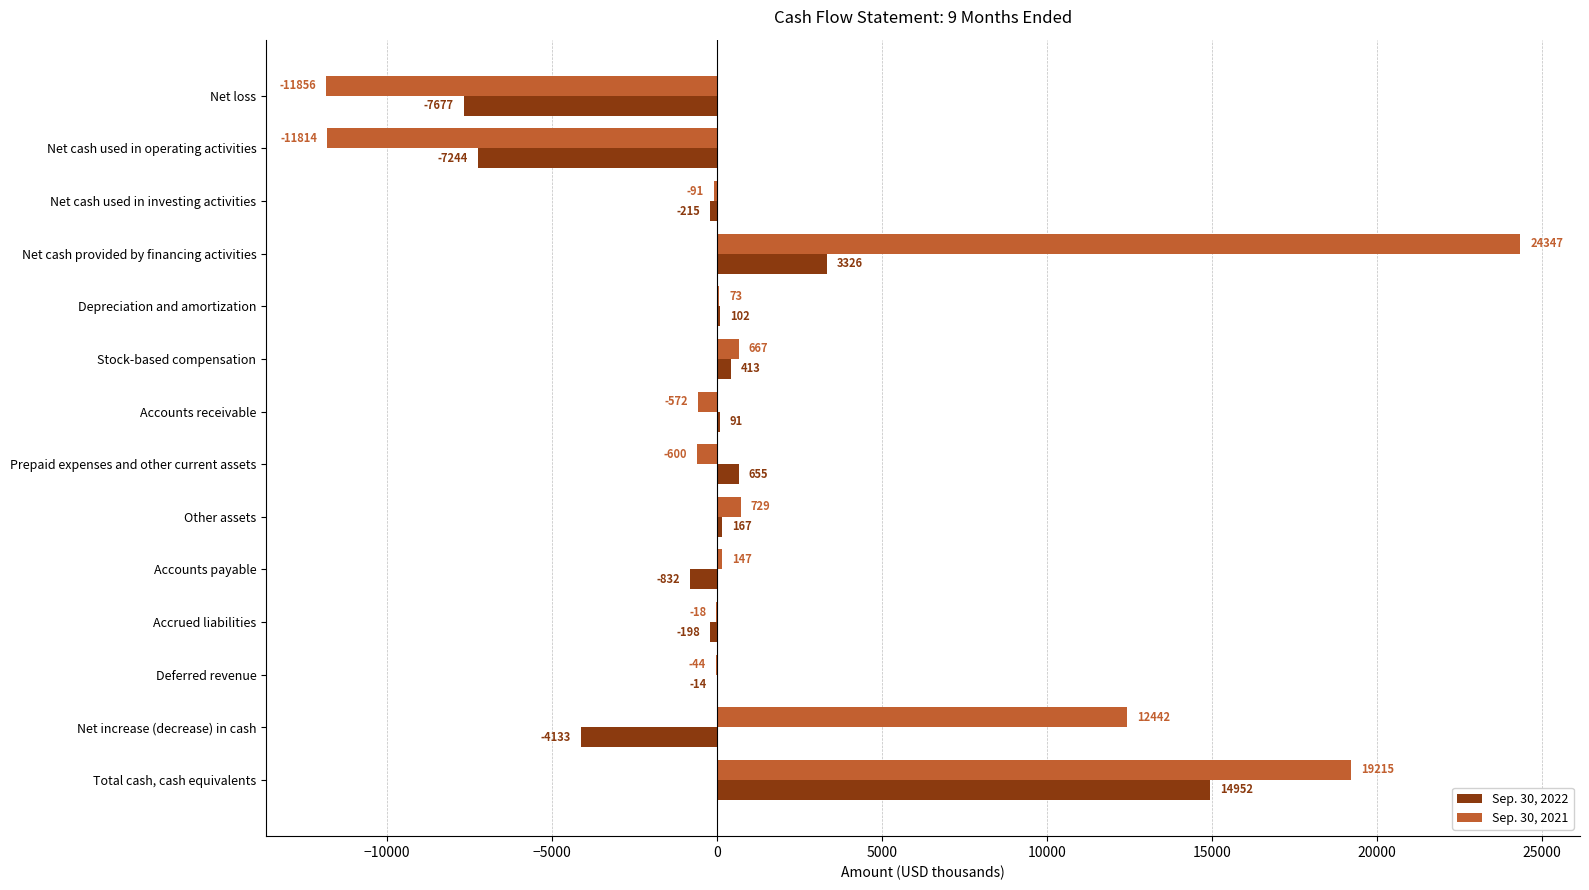

Is the value of Sep. 30, 2021 at Accounts receivable greater than the value of Sep. 30, 2022 at Total cash, cash equivalents?

No